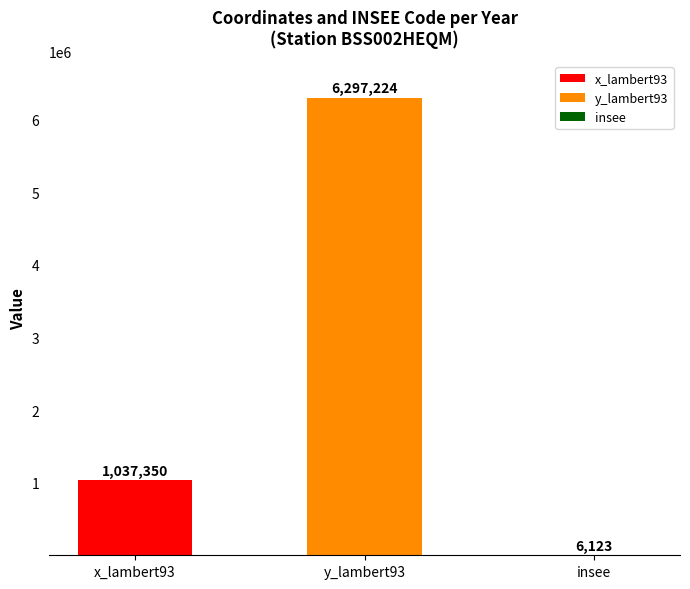

How many categories are shown in the chart?

3